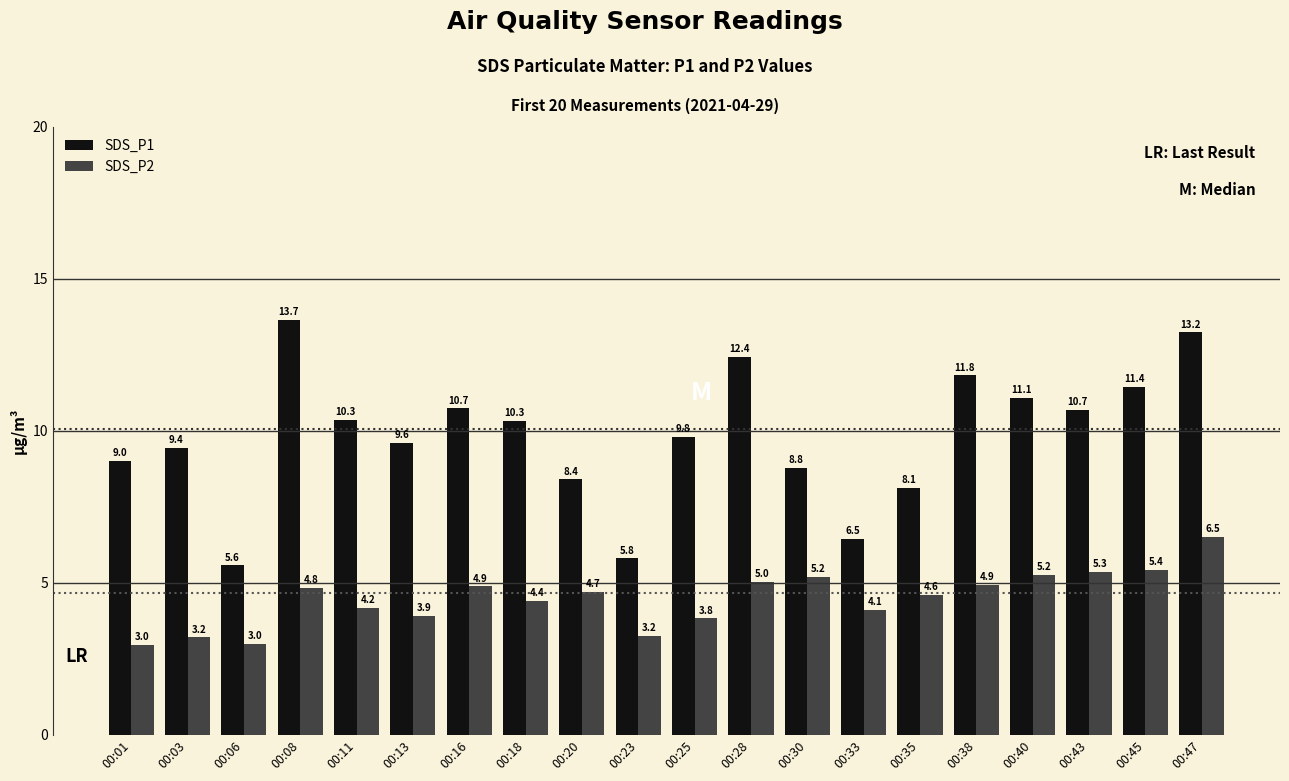

List the series in order of their peak value, highest first.

SDS_P1, SDS_P2